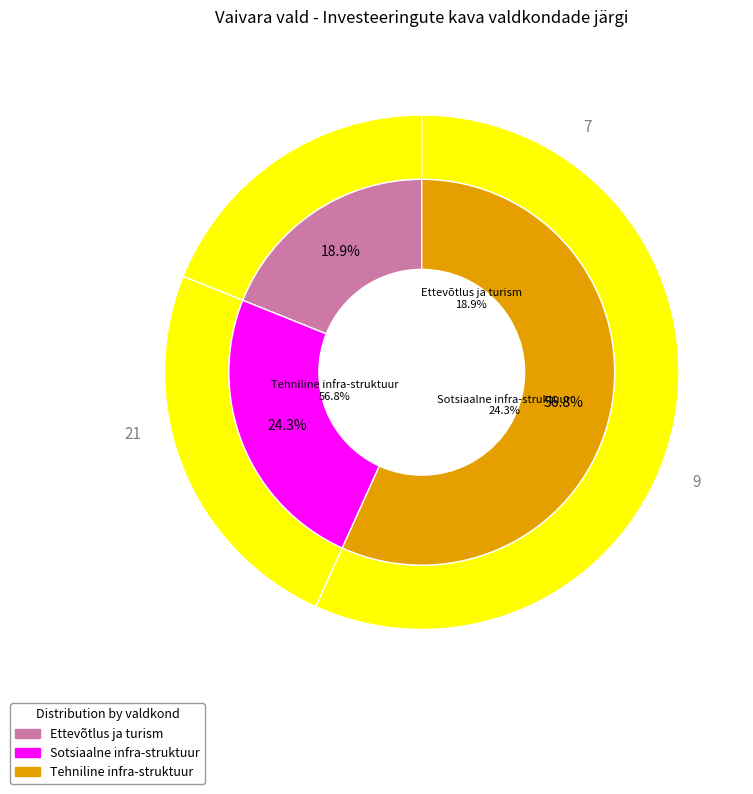

How many segments does this pie chart have?

3